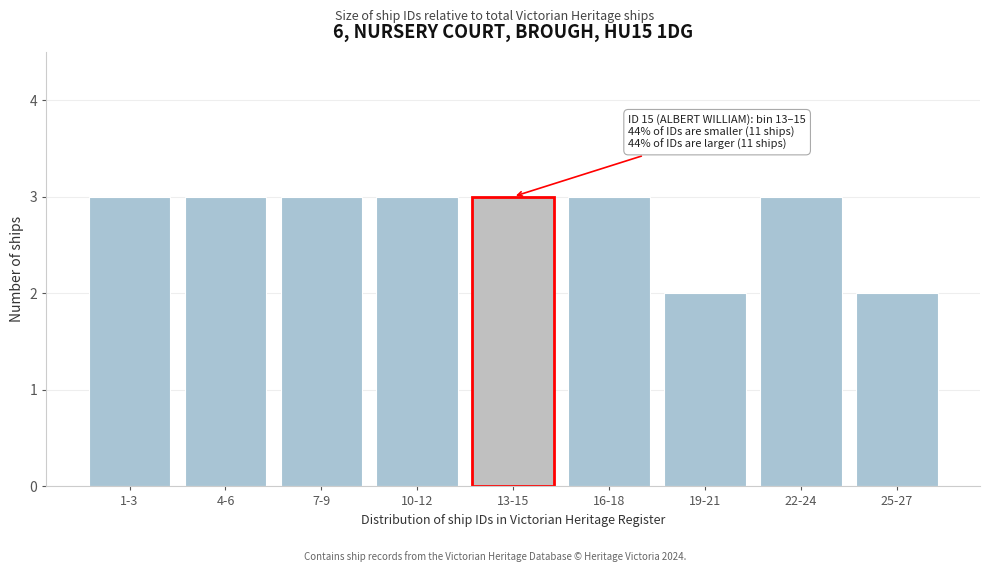

Reading left to right, extract all data points from this chart.

3	3	3	3	3	3	2	3	2